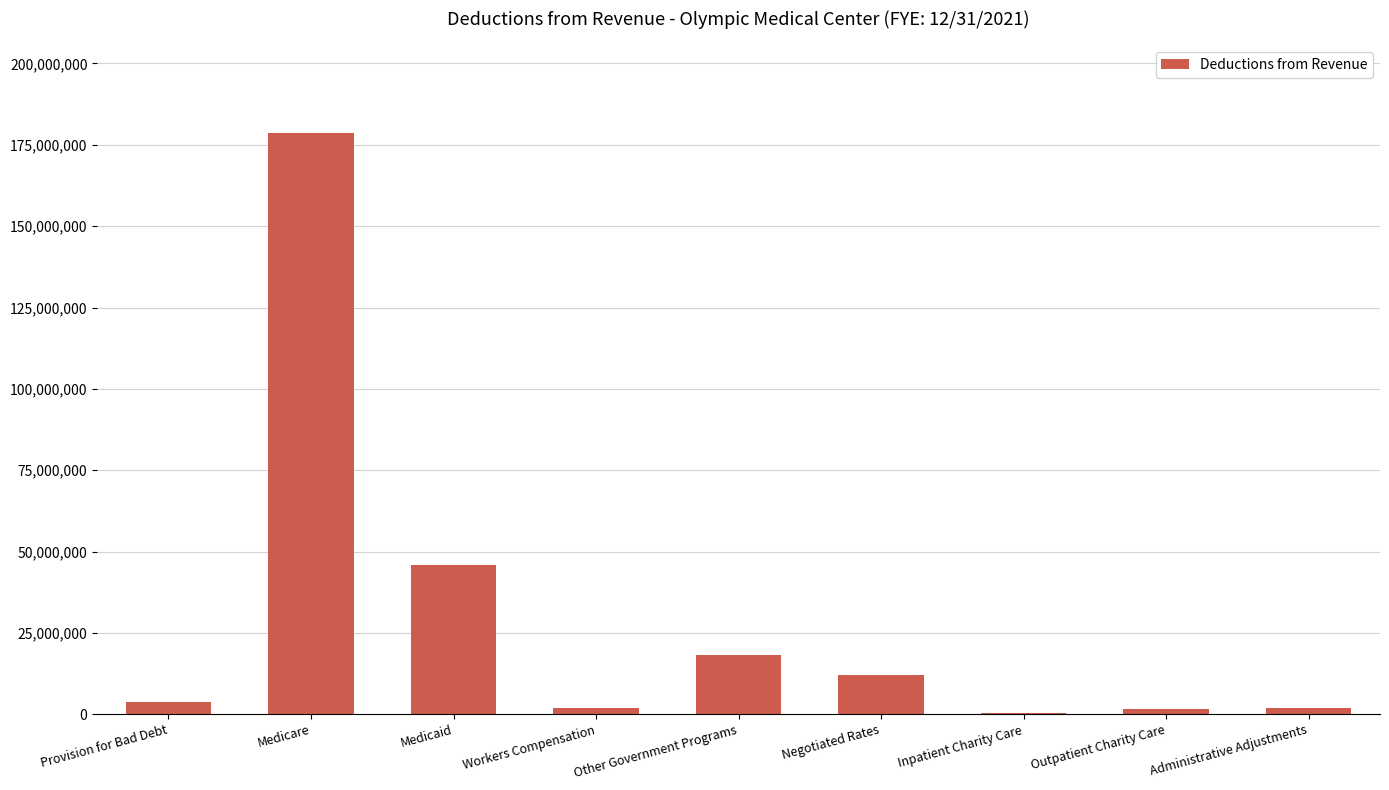

What is the sum of all values?

264506571.4